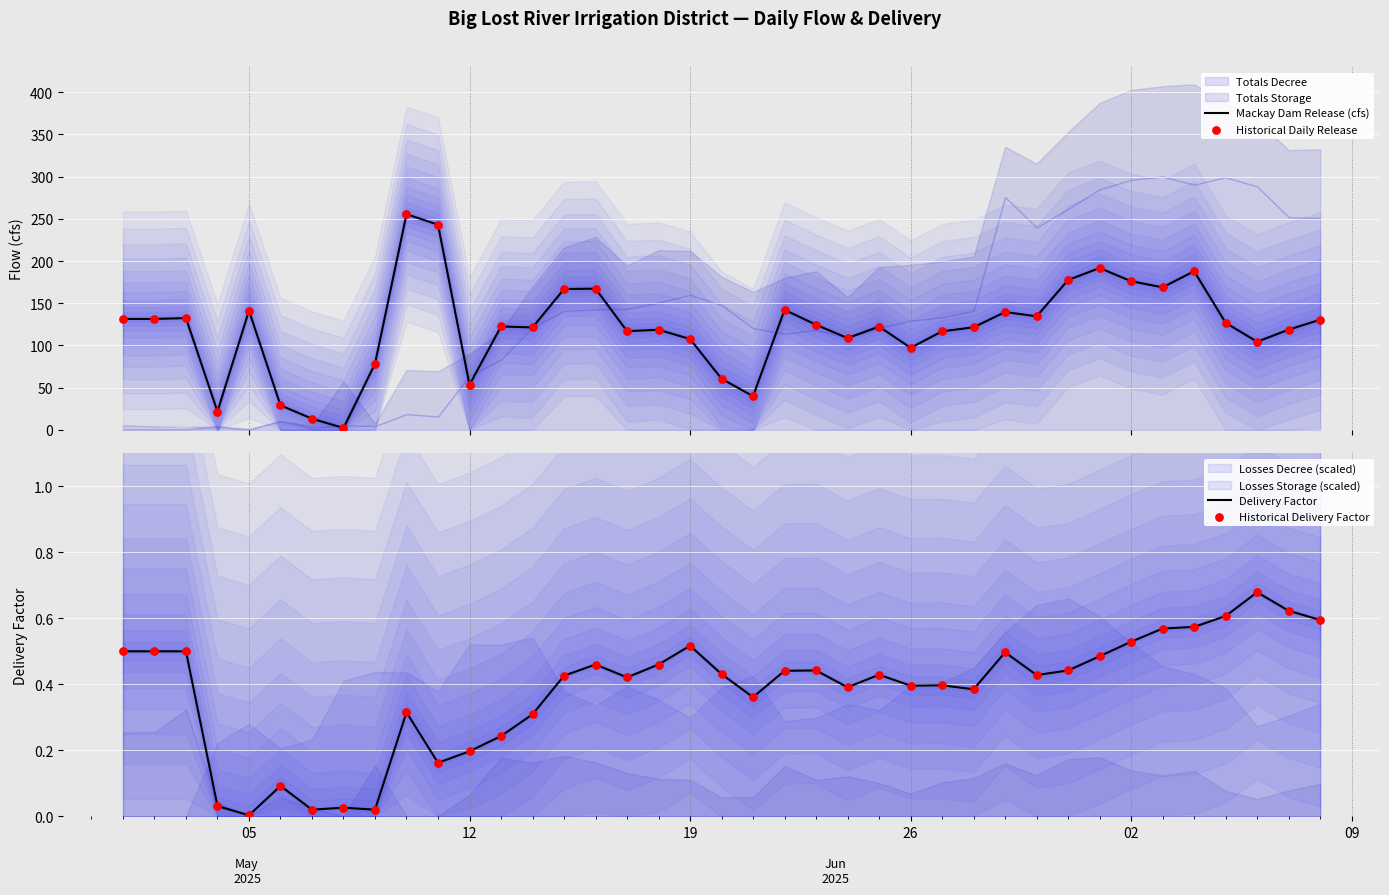

True or false: Delivery Factor has a value of 0.1 at 12.

False